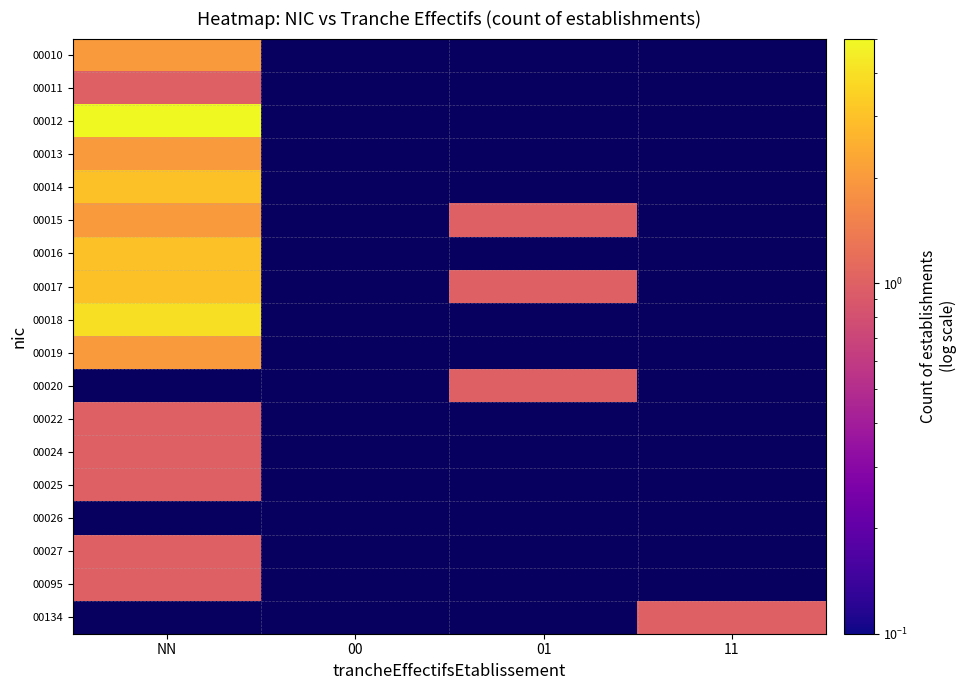

What is the highest value of the 00022 series?

1.0